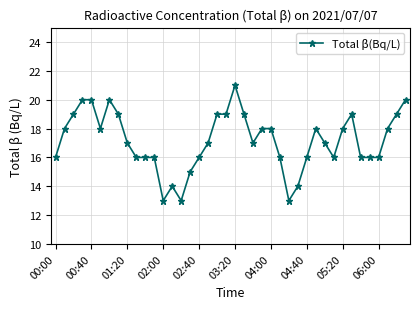

What is the sum of all values?

686